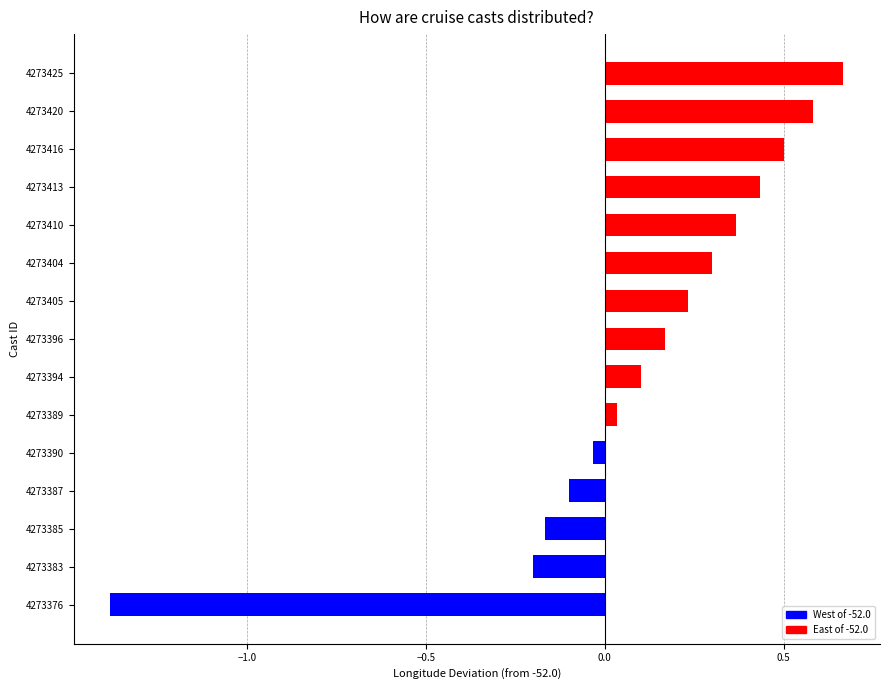

Count the number of categories in the chart.

15